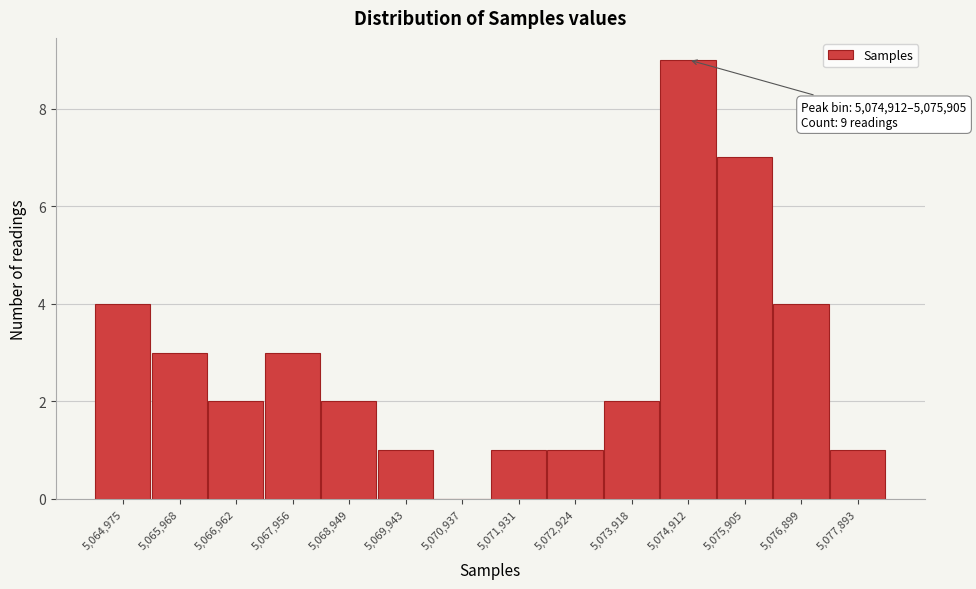

Reading left to right, what are all the values shown in this chart?

5,064,975=4	5,065,968=3	5,066,962=2	5,067,956=3	5,068,949=2	5,069,943=1	5,070,937=0	5,071,931=1	5,072,924=1	5,073,918=2	5,074,912=9	5,075,905=7	5,076,899=4	5,077,893=1